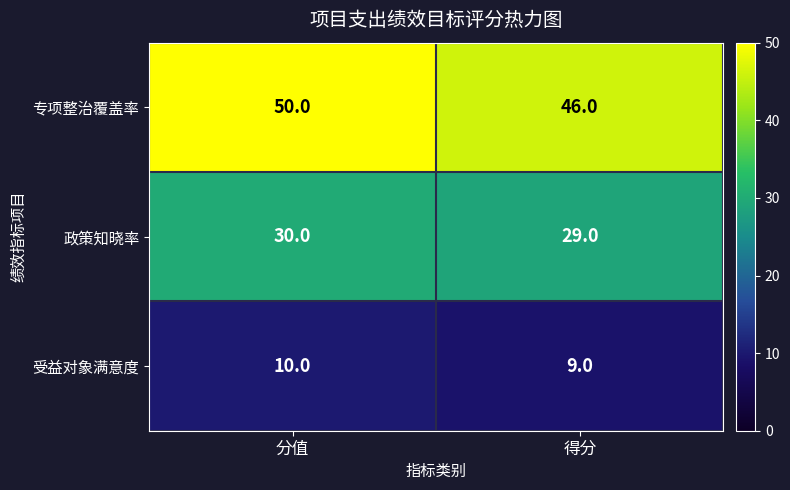

Reading left to right, what are all the values shown in this chart?

专项整治覆盖率: 分值=50	得分=46
政策知晓率: 分值=30	得分=29
受益对象满意度: 分值=10	得分=9